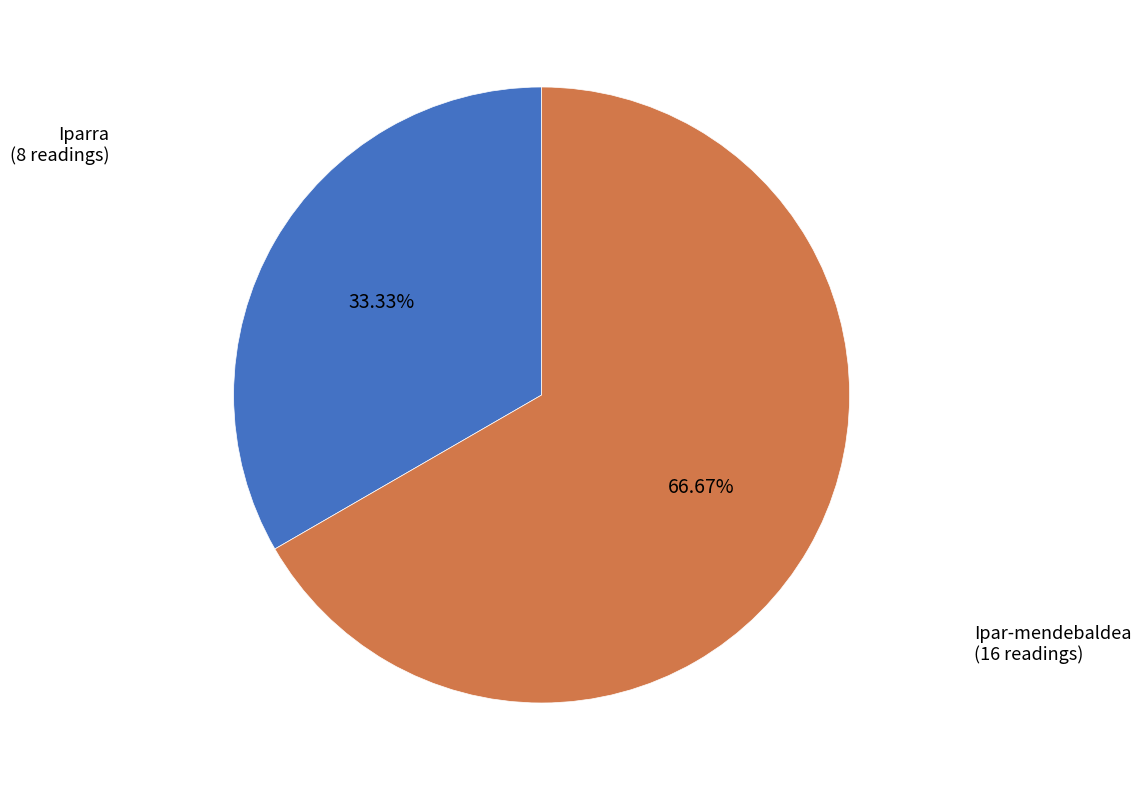

Is the sum of Ipar-mendebaldea and Iparra greater than half?

Yes